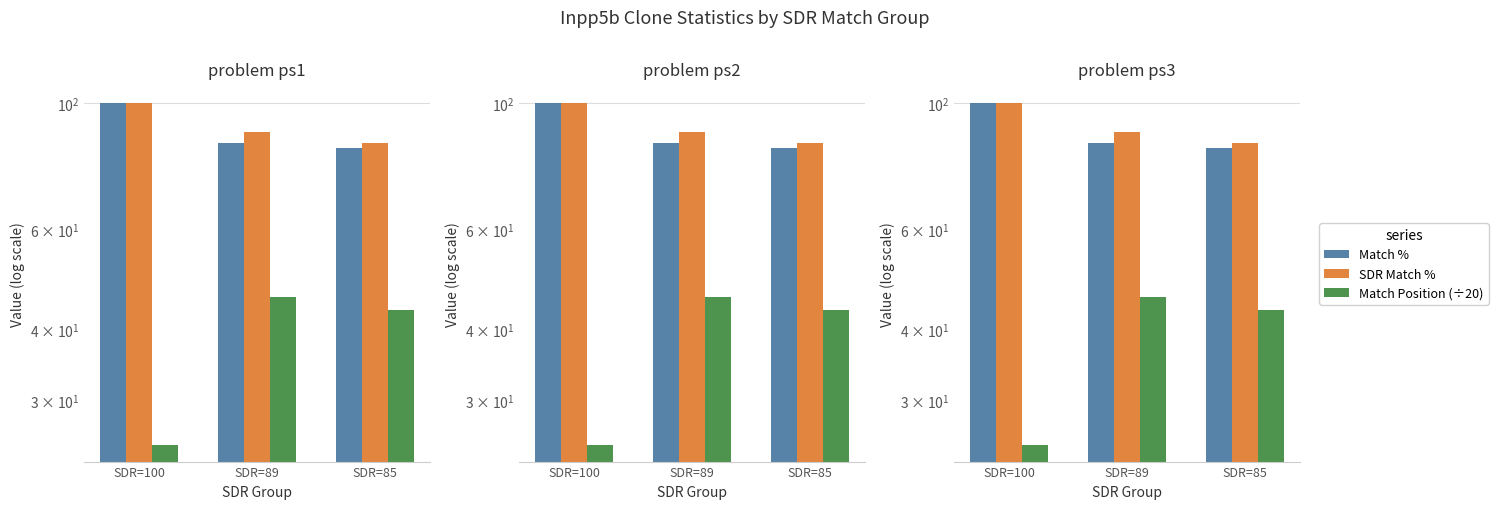

What is the maximum value shown in the chart?

100.0